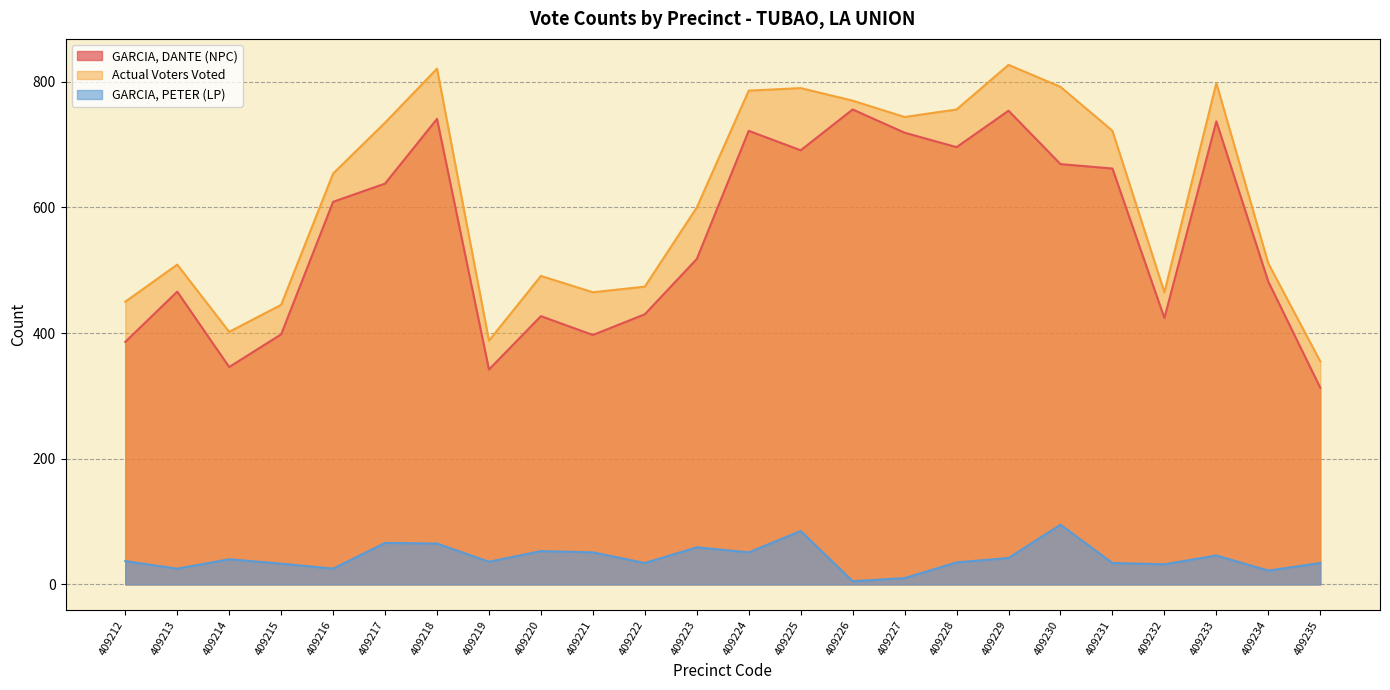

True or false: GARCIA, PETER (LP) and GARCIA, DANTE (NPC) intersect in this chart.

False